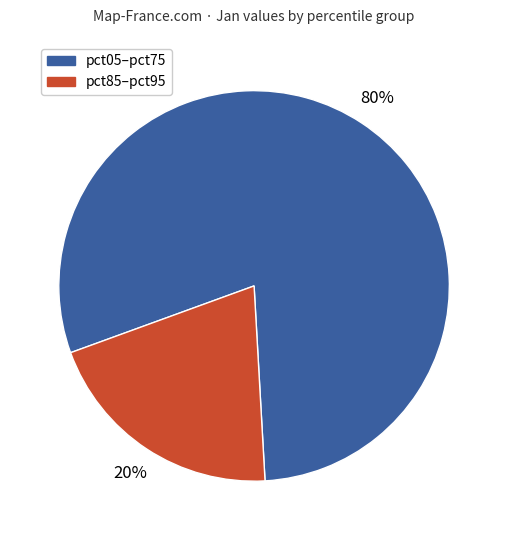

How many segments does this pie chart have?

2